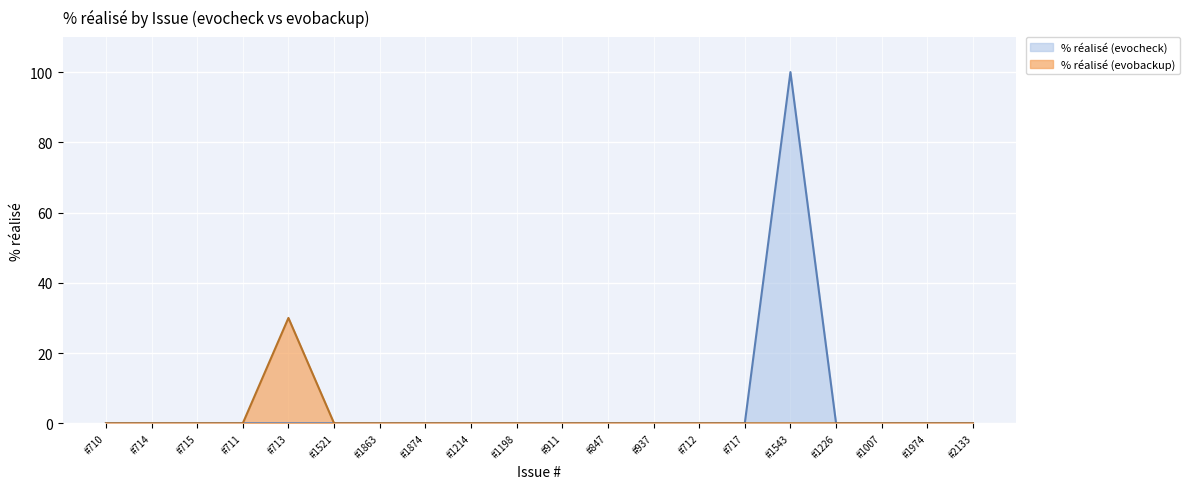

Rank the series at #714 from lowest to highest value.

% réalisé (evocheck), % réalisé (evobackup)